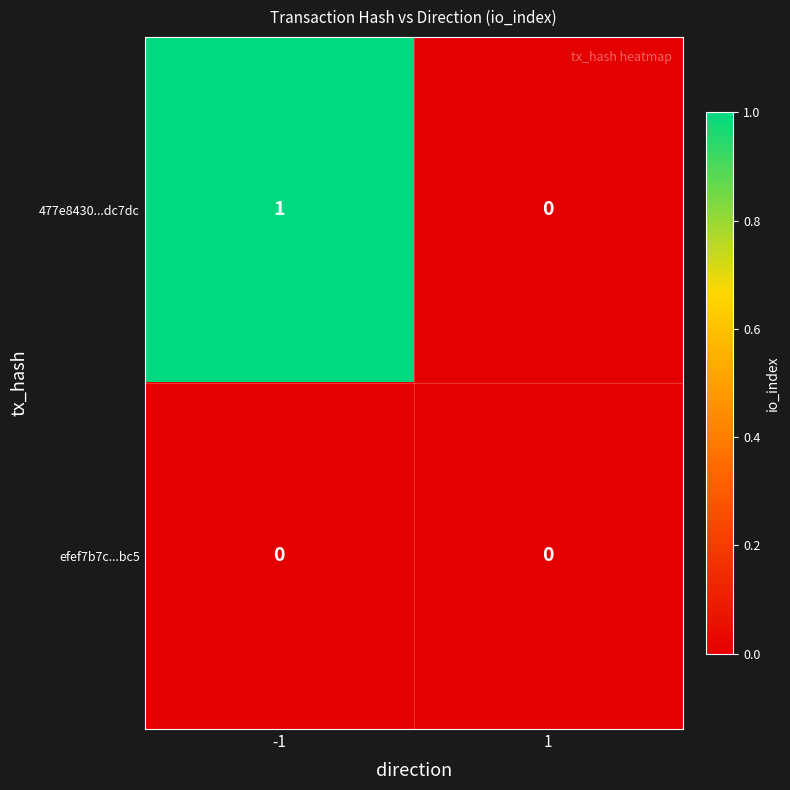

Reading left to right, extract all data points from this chart.

477e8430...dc7dc: 1	0
efef7b7c...bc5: 0	0